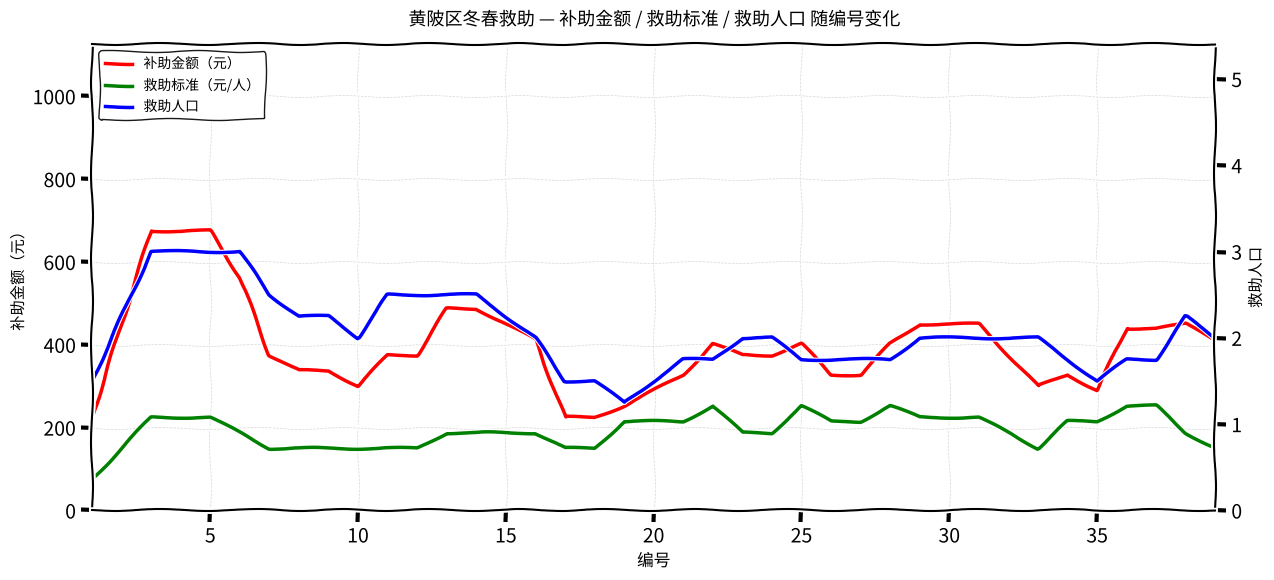

True or false: 补助金额（元） and 救助人口 intersect in this chart.

False